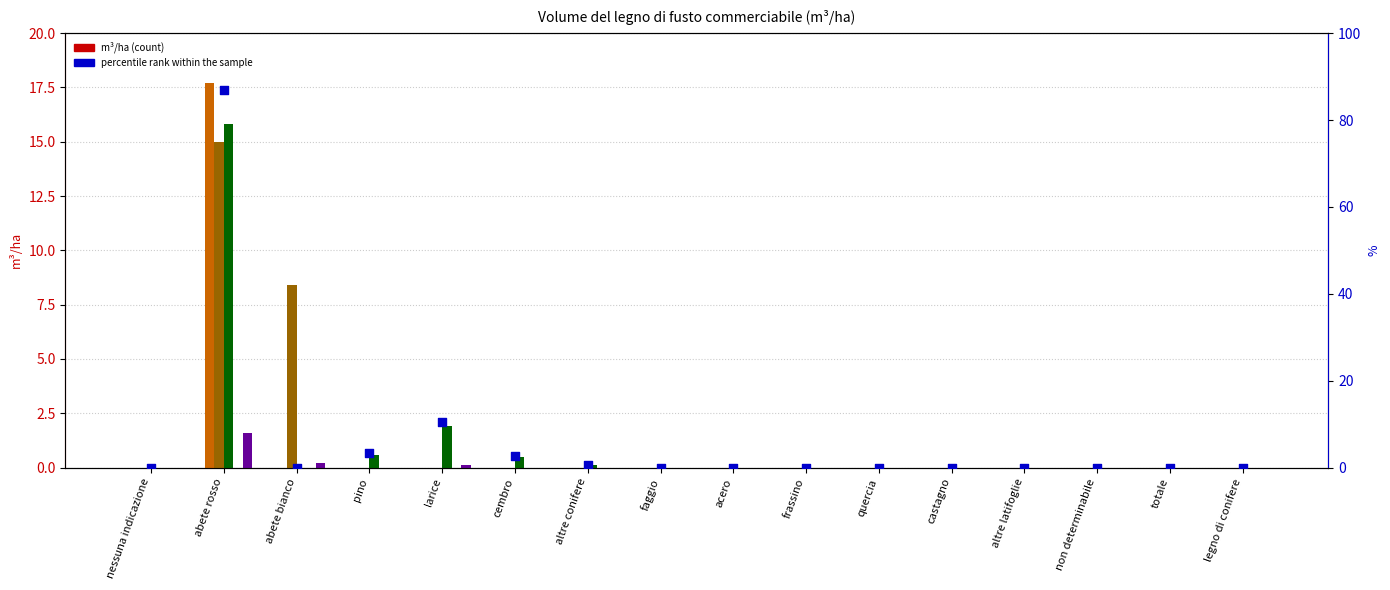

Is the value of m³/ha (FR01) at nessuna indicazione greater than the value of m³/ha (GR01) at faggio?

No